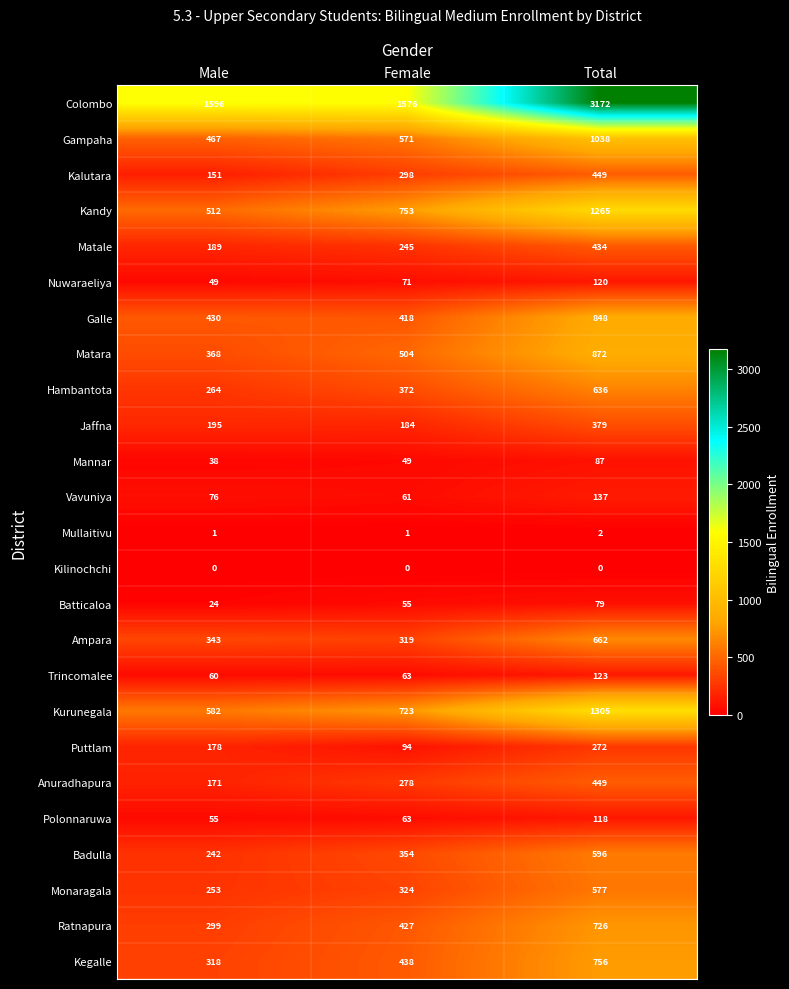

At which label does Matara reach its peak?

Total